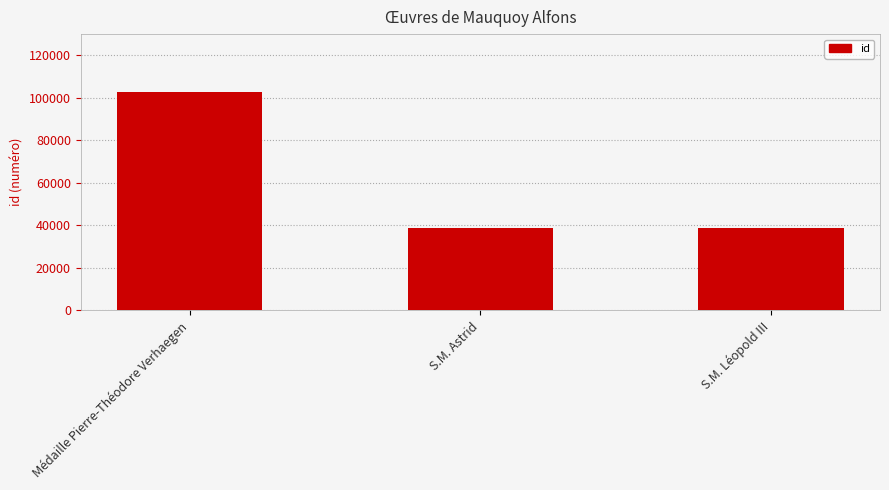

Does the chart contain any negative values?

No